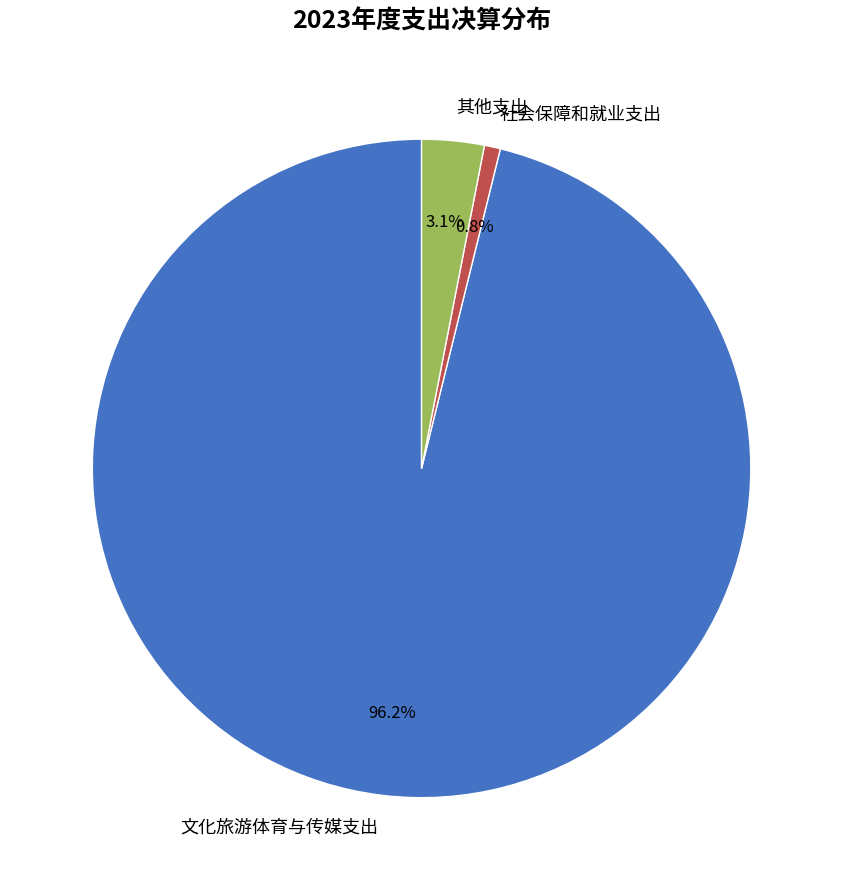

To the nearest percent, what is the difference between the 社会保障和就业支出 and 其他支出 slice percentages?

2%